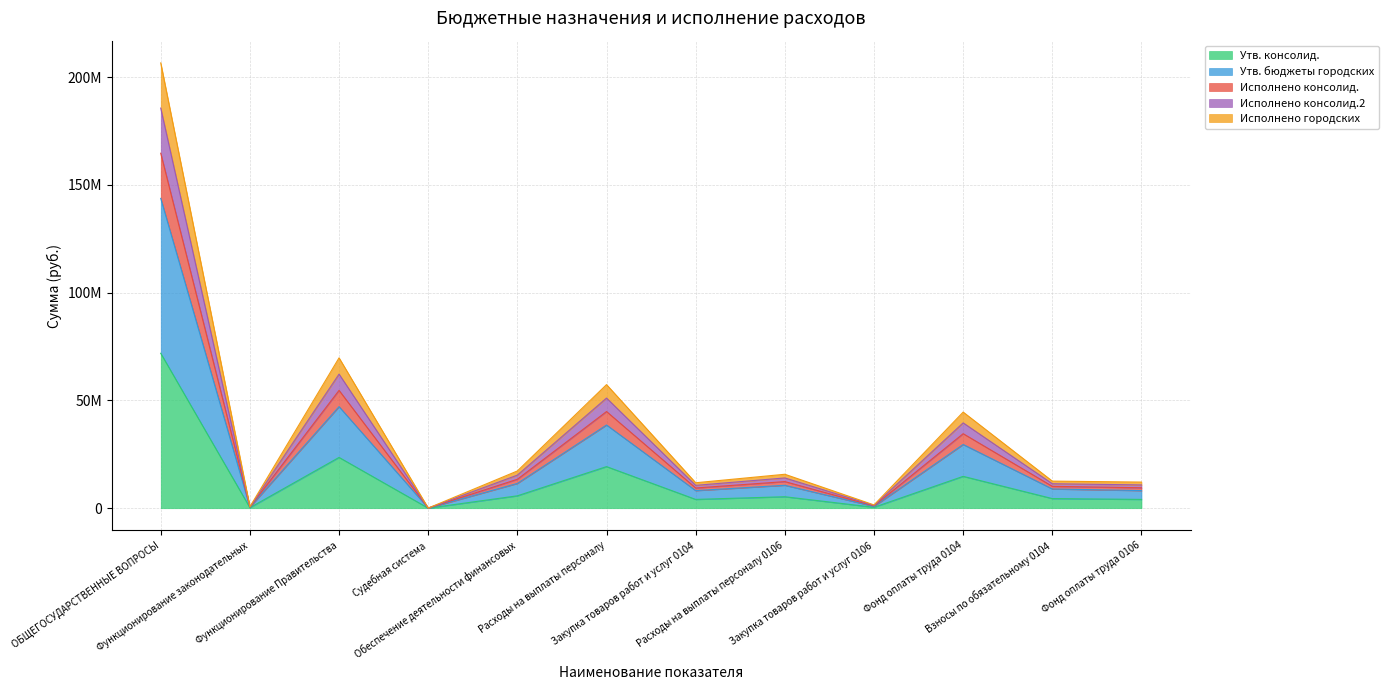

The Утв. консолид. series shows 19297813.0 at Расходы на выплаты персоналу. True or false?

True